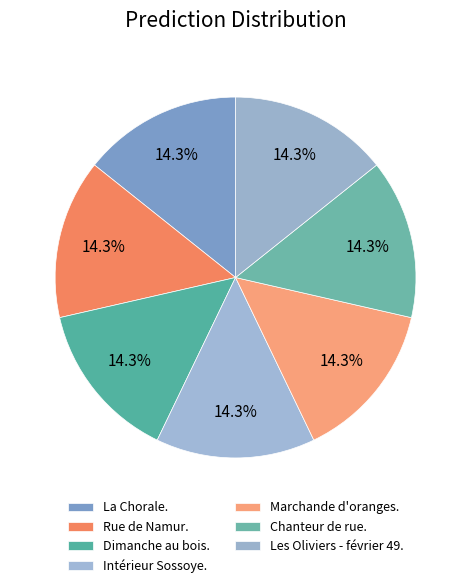

How much of the chart is everything except Intérieur Sossoye.?

85.7%